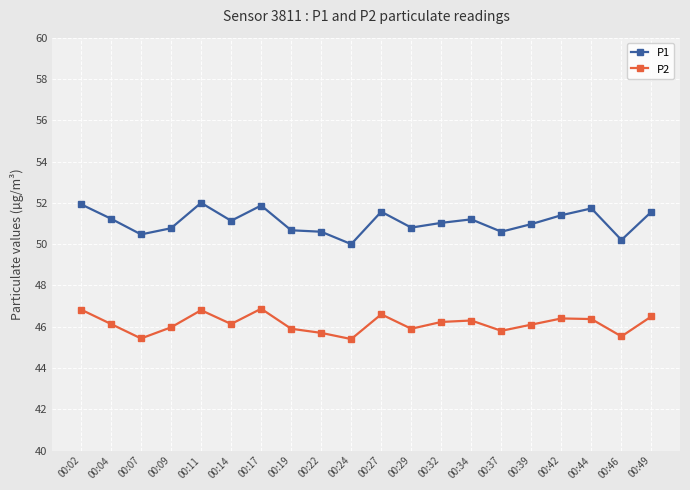

What is the value of the P2 point at the 9th from the left?

45.7